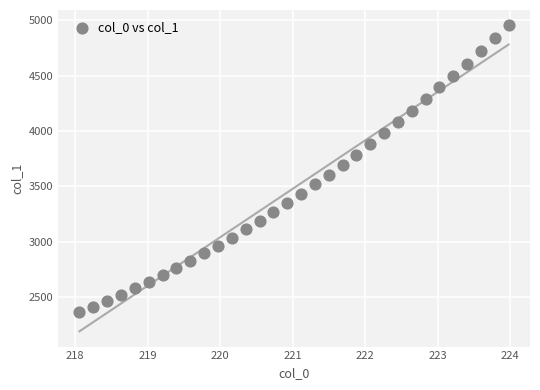

What is the range of X values (max minus min)?

5.9